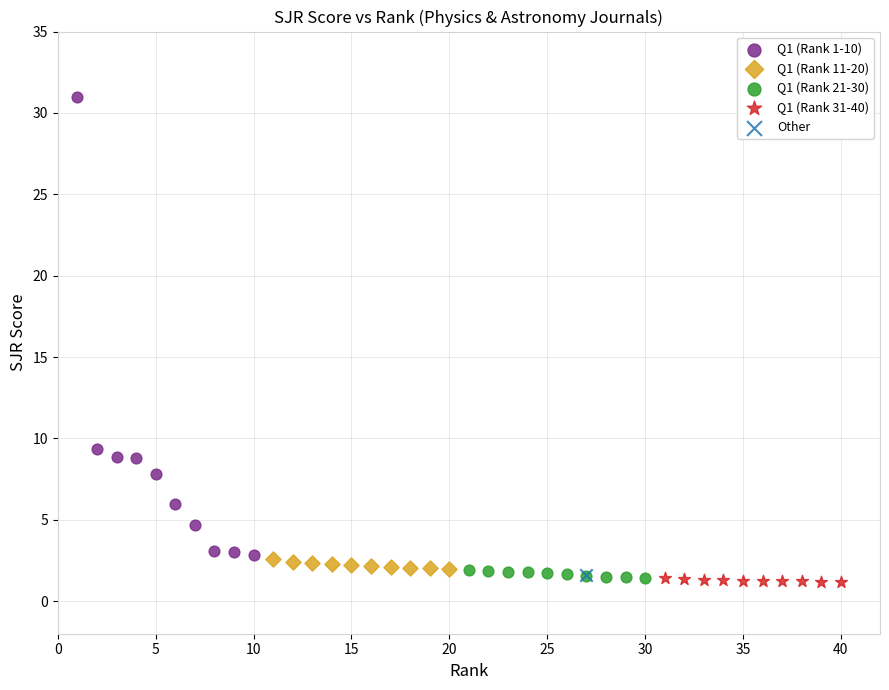

Which series contains the highest Y value?

Q1 (Rank 1-10)